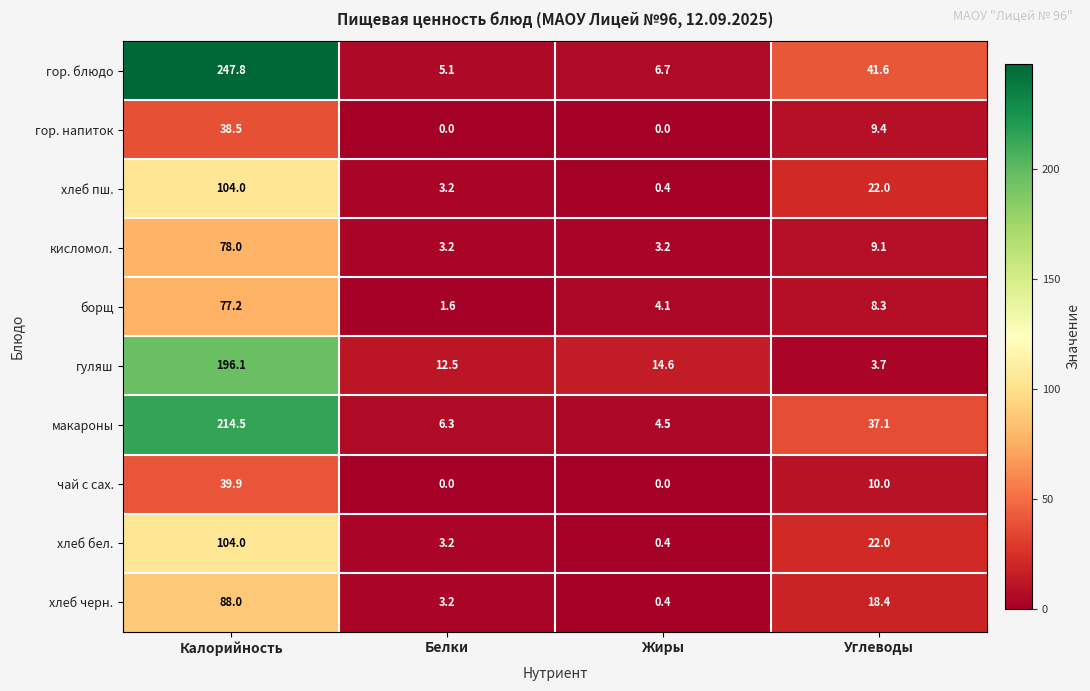

List the labels in order of макароны value, largest first.

Калорийность, Углеводы, Белки, Жиры